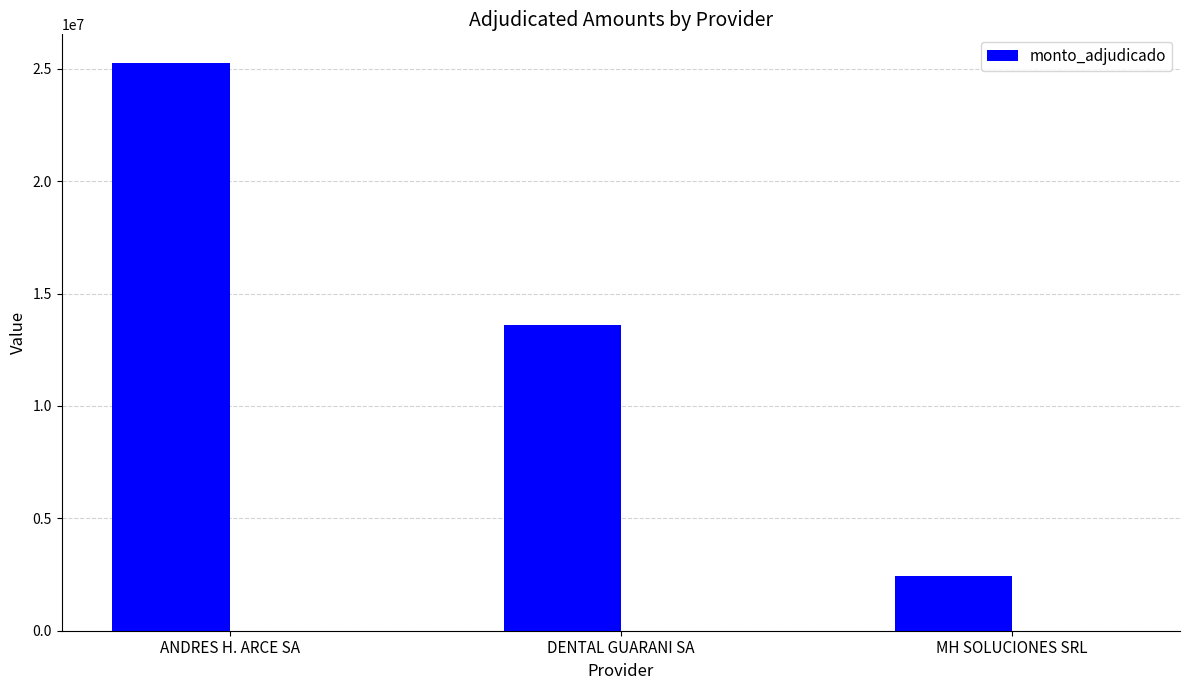

What is the label of the 2nd bar from the right?

DENTAL GUARANI SA